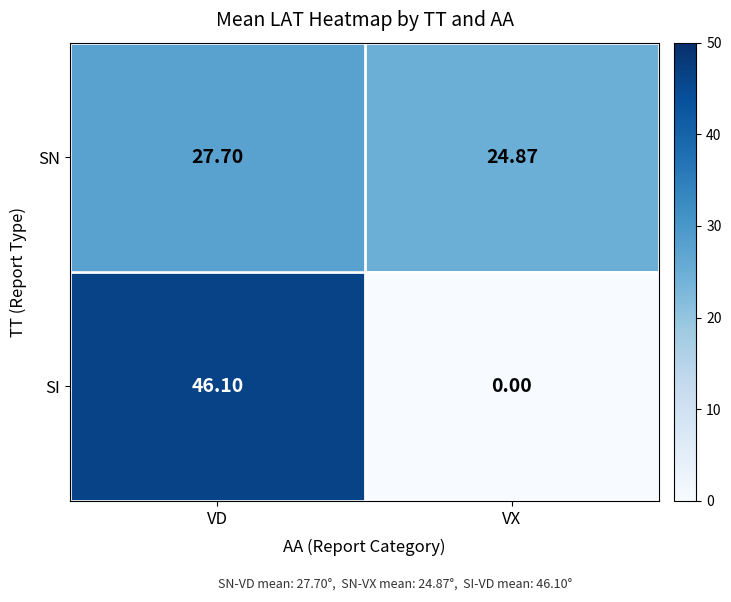

At which category does the chart reach its peak across all series?

VD